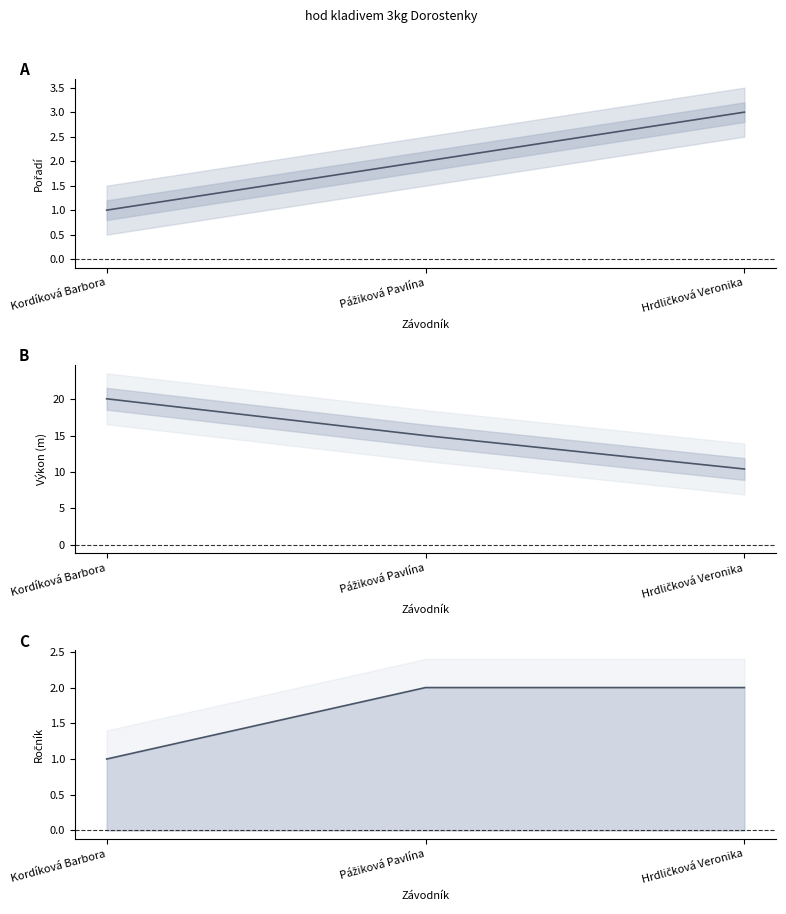

What position from the right is Kordíková Barbora?

3